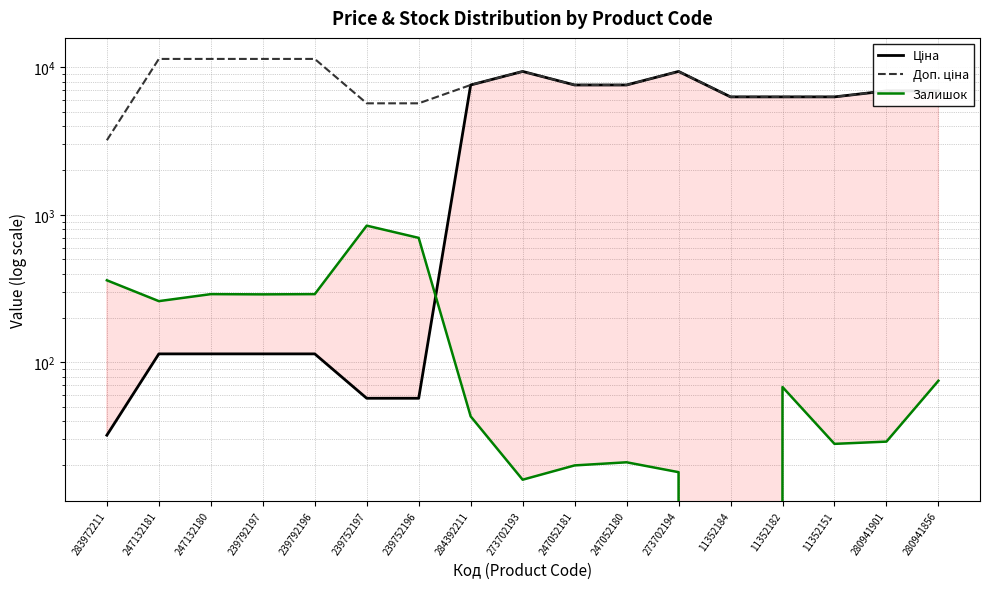

Which series has the largest total across all categories?

Доп. ціна